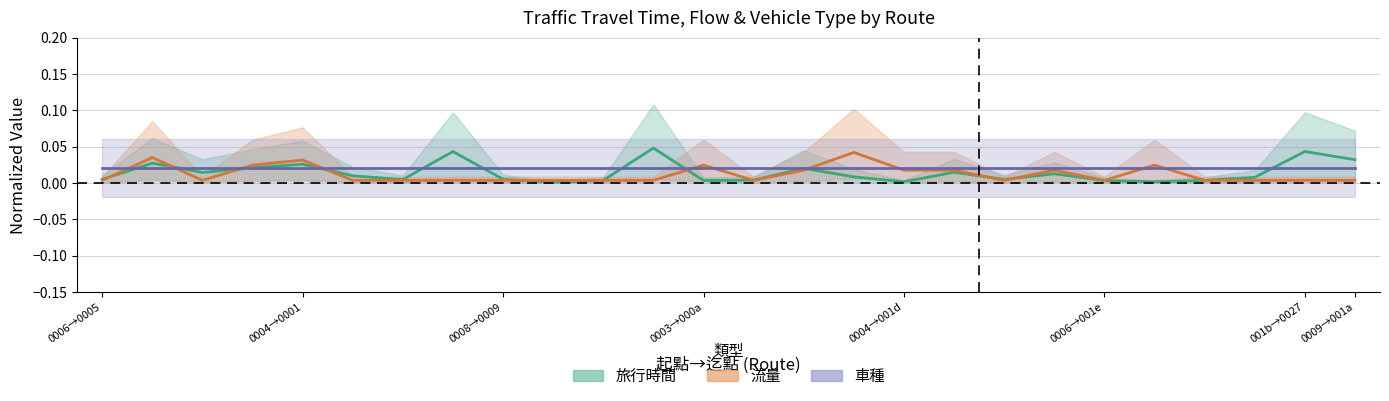

Which series changed the most between 17 and 25?

旅行時間